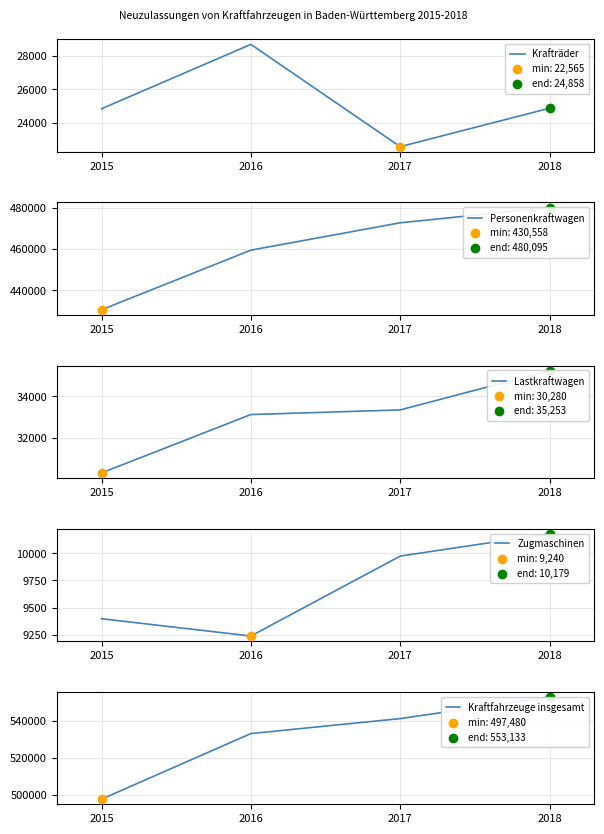

What are all the series names shown in the legend?

Krafträder, Personenkraftwagen, Lastkraftwagen, Zugmaschinen, Kraftfahrzeuge insgesamt